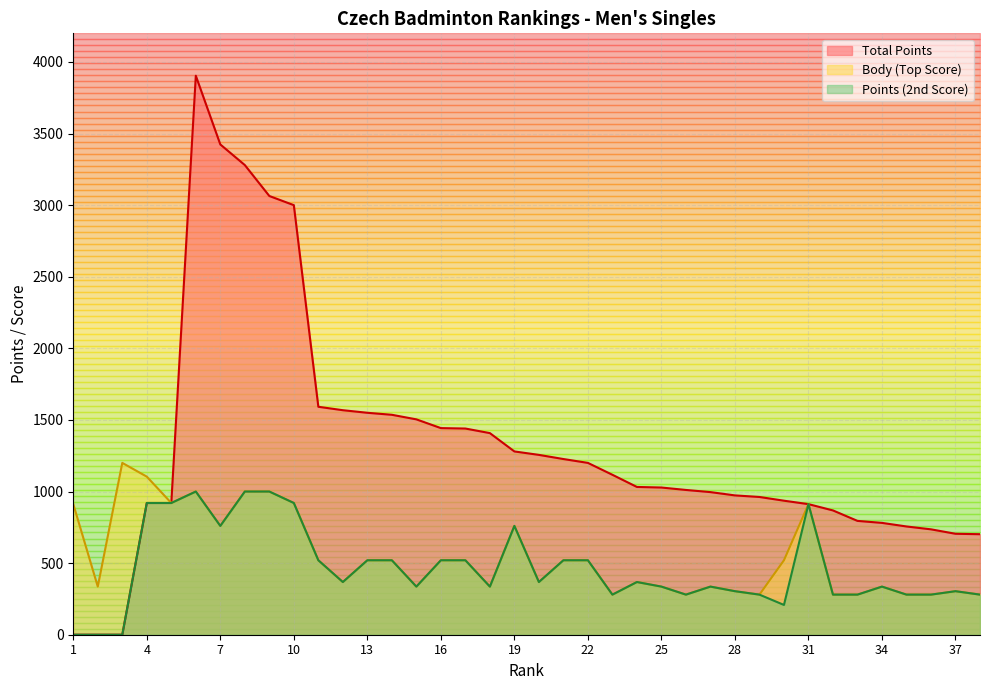

True or false: Body and Points intersect in this chart.

False